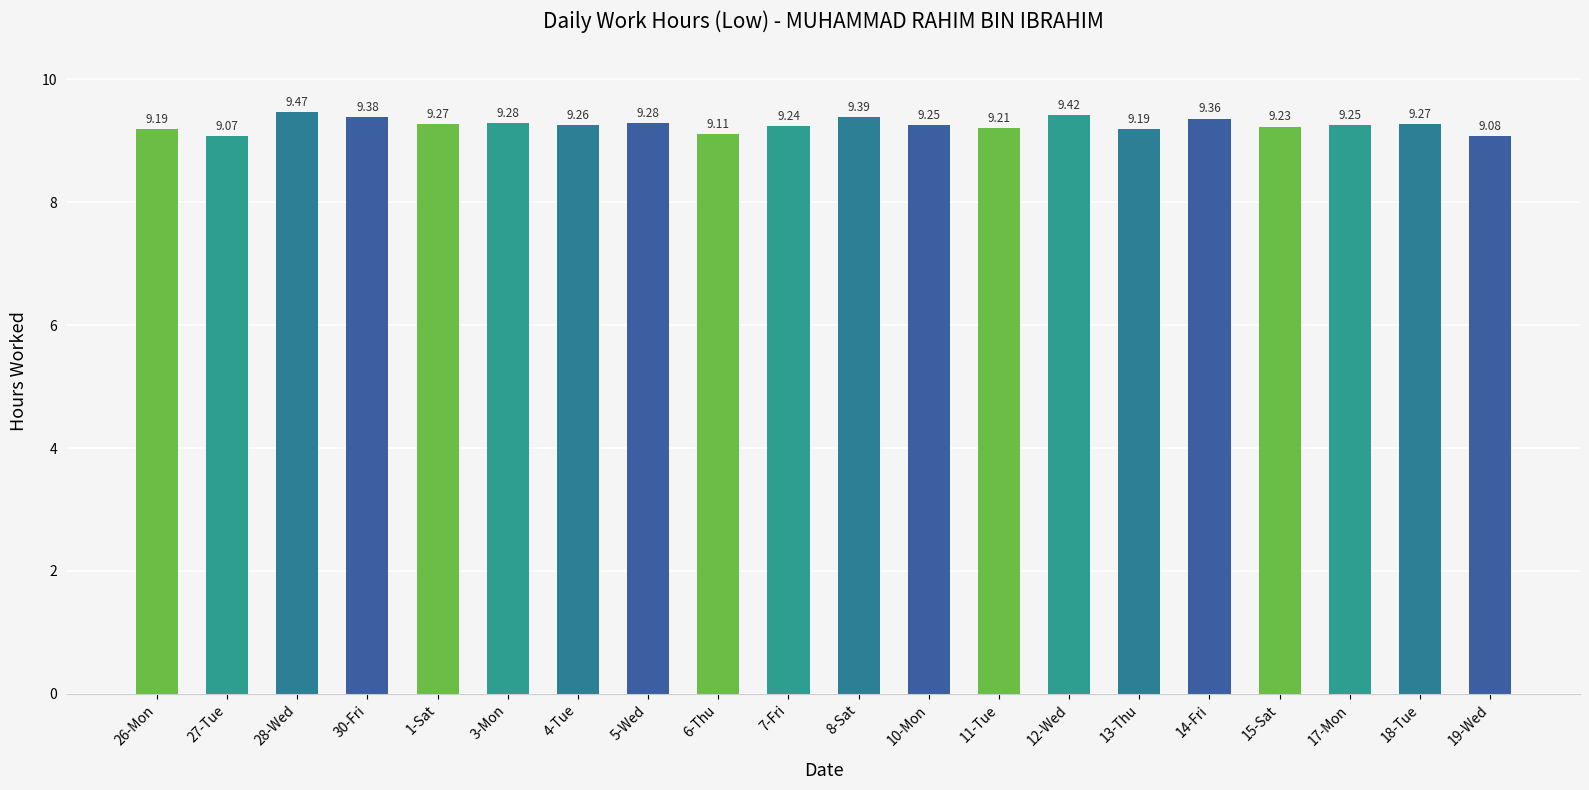

What is the sum of all values?

185.2